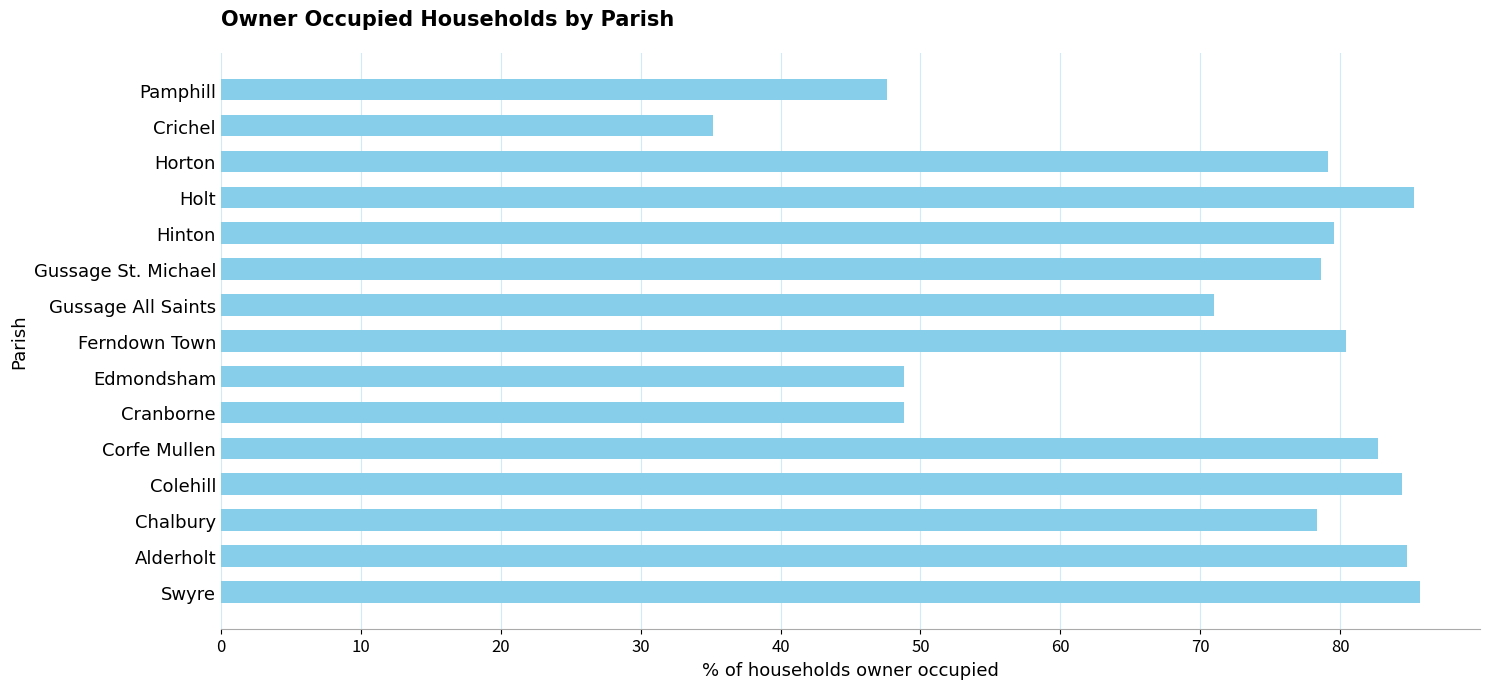

What is the difference between the values at Holt and Pamphill?

37.6